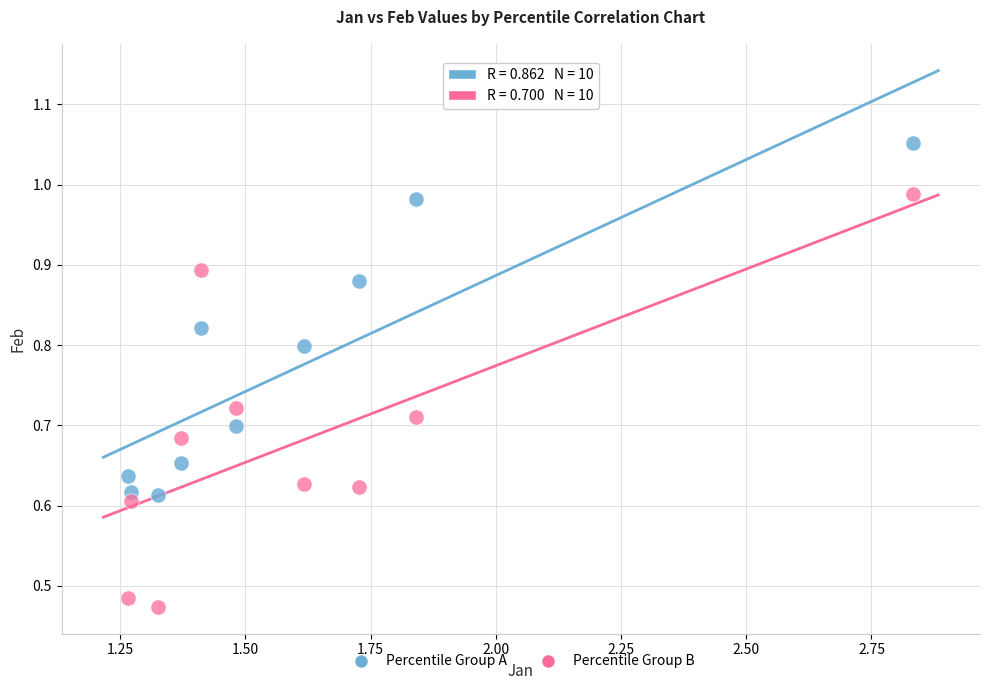

Which series contains the highest Y value?

Percentile Group A